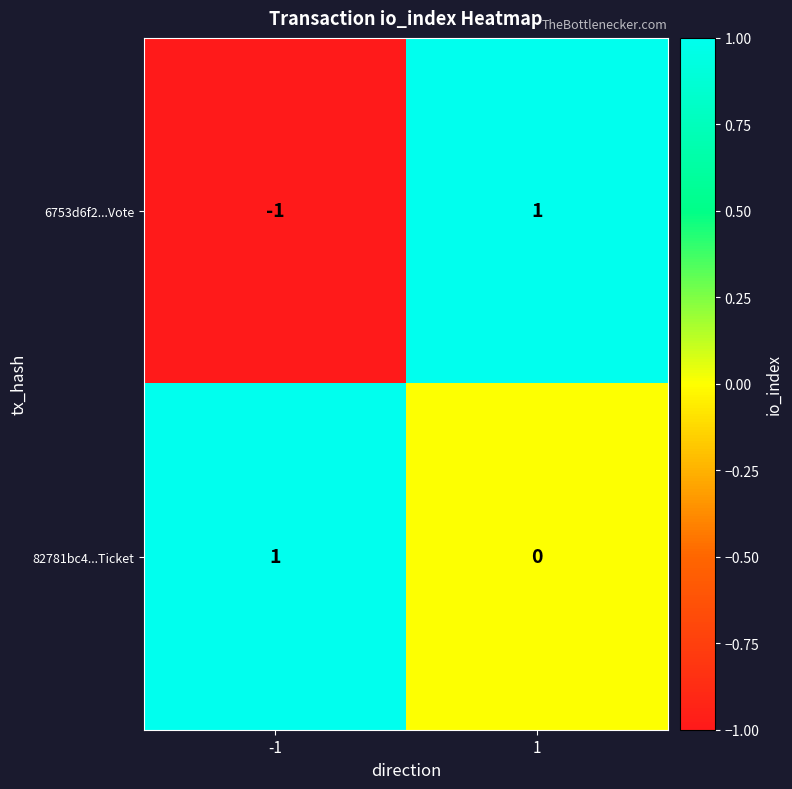

At which category is the sum across all series the highest?

1